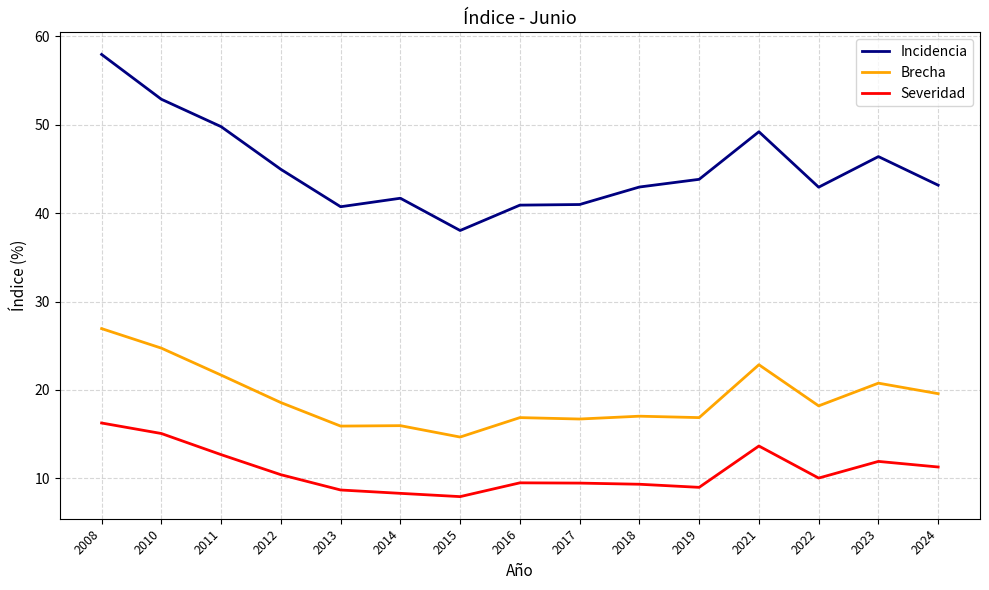

List the series in order of their peak value, highest first.

Incidencia, Brecha, Severidad